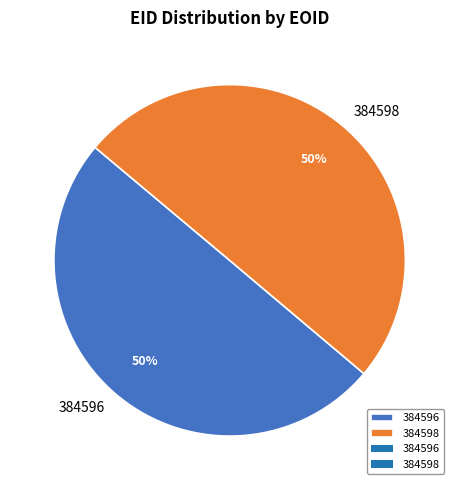

The 384596 slice represents 61% of the pie. True or false?

False